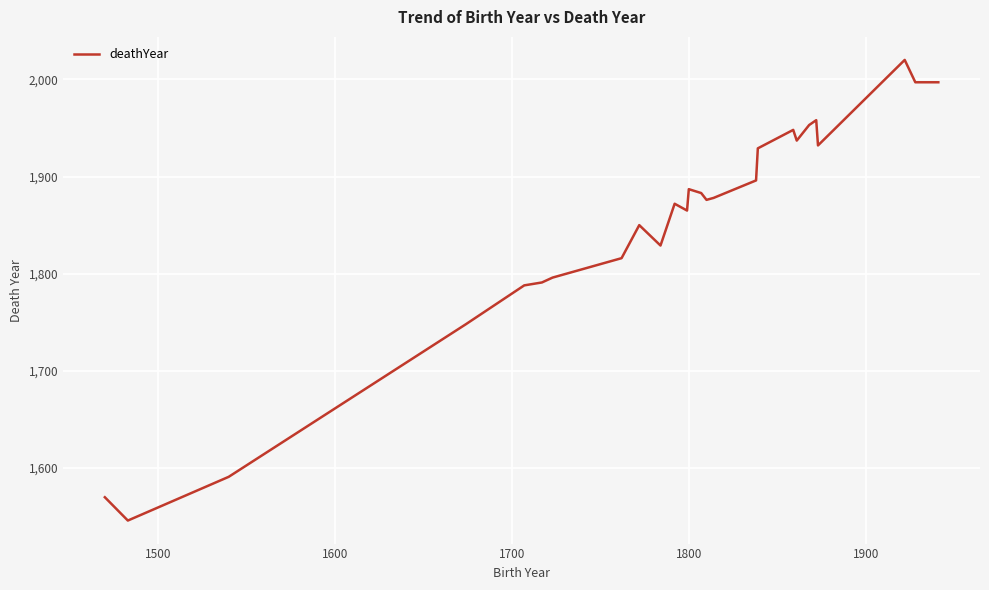

What is the difference between the maximum and minimum values?

474